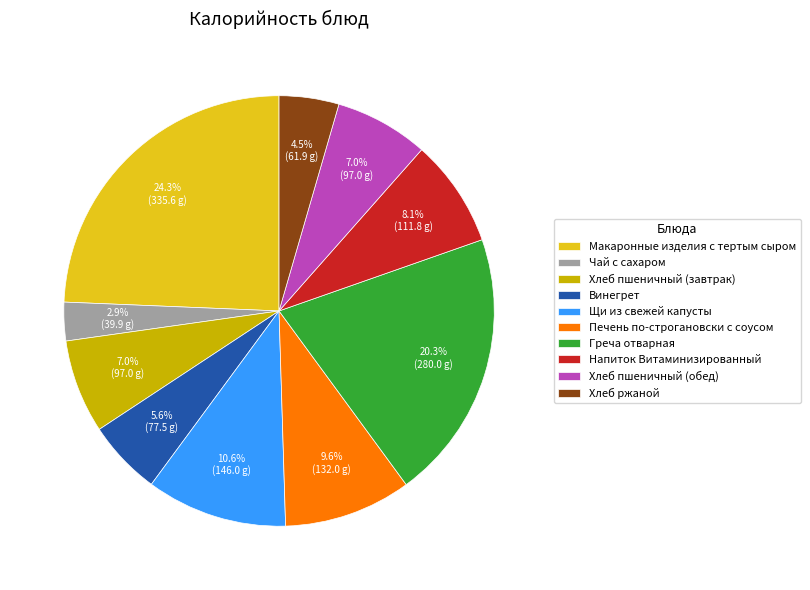

To the nearest percent, what is the difference between the Макаронные изделия с тертым сыром and Печень по-строгановски с соусом slice percentages?

15%